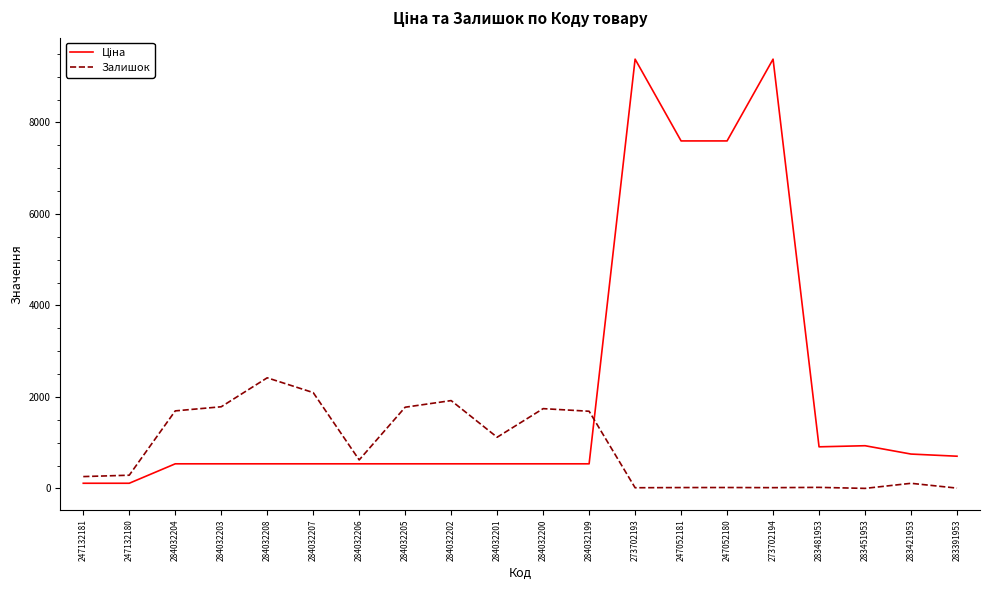

What is the sum of the Залишок values at 273702194 and 247132180?

308.0